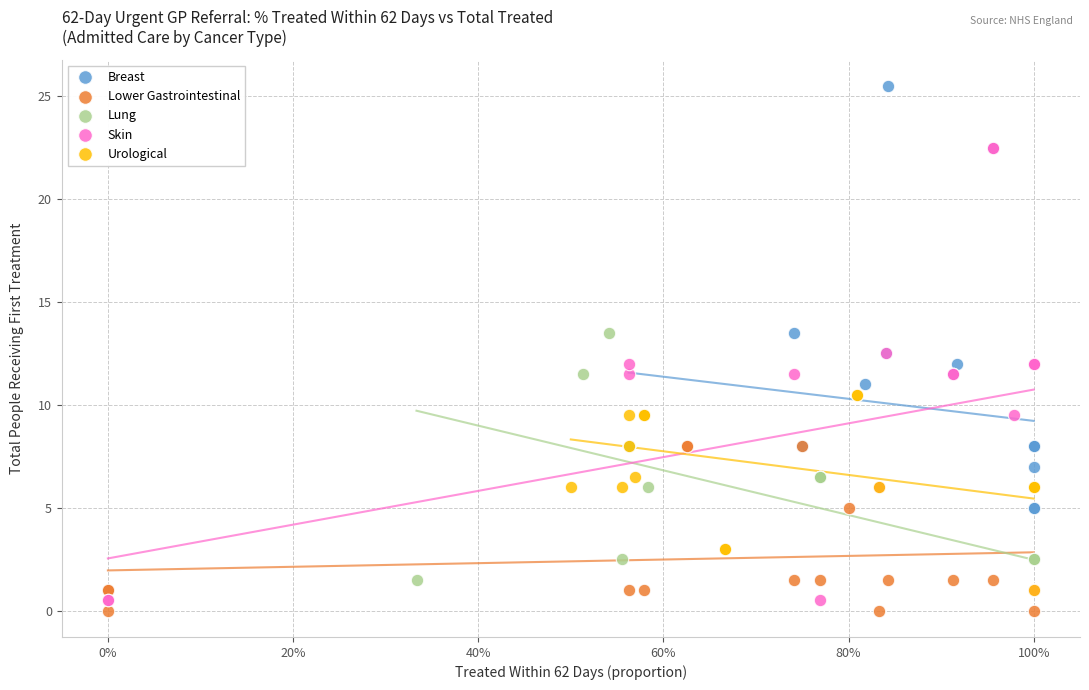

Which series has the largest Y range (max minus min)?

Breast